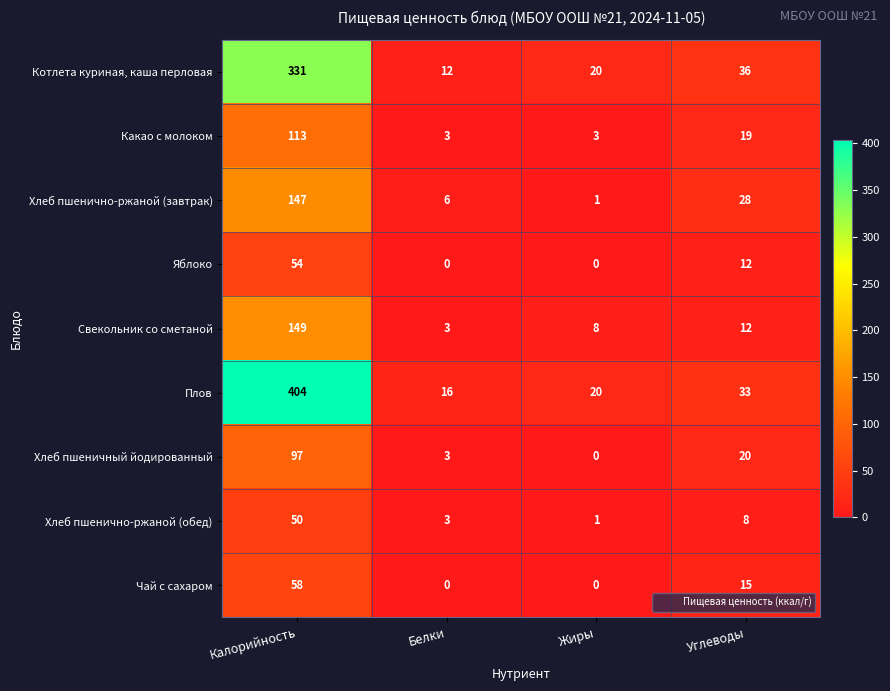

At which label does Какао с молоком first exceed 19?

Калорийность